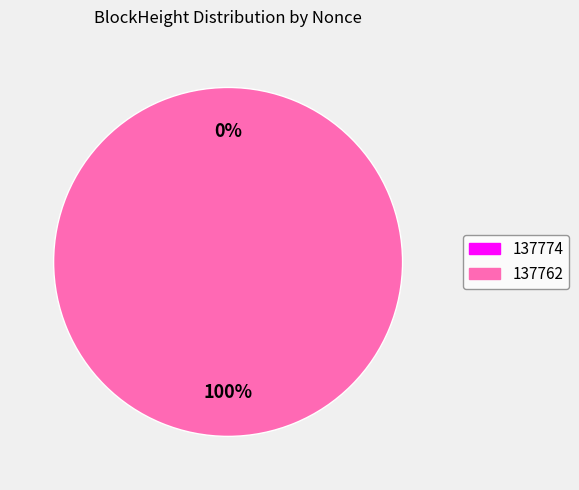

Combined, what portion of the pie is 137762 and 137774?

100.0%